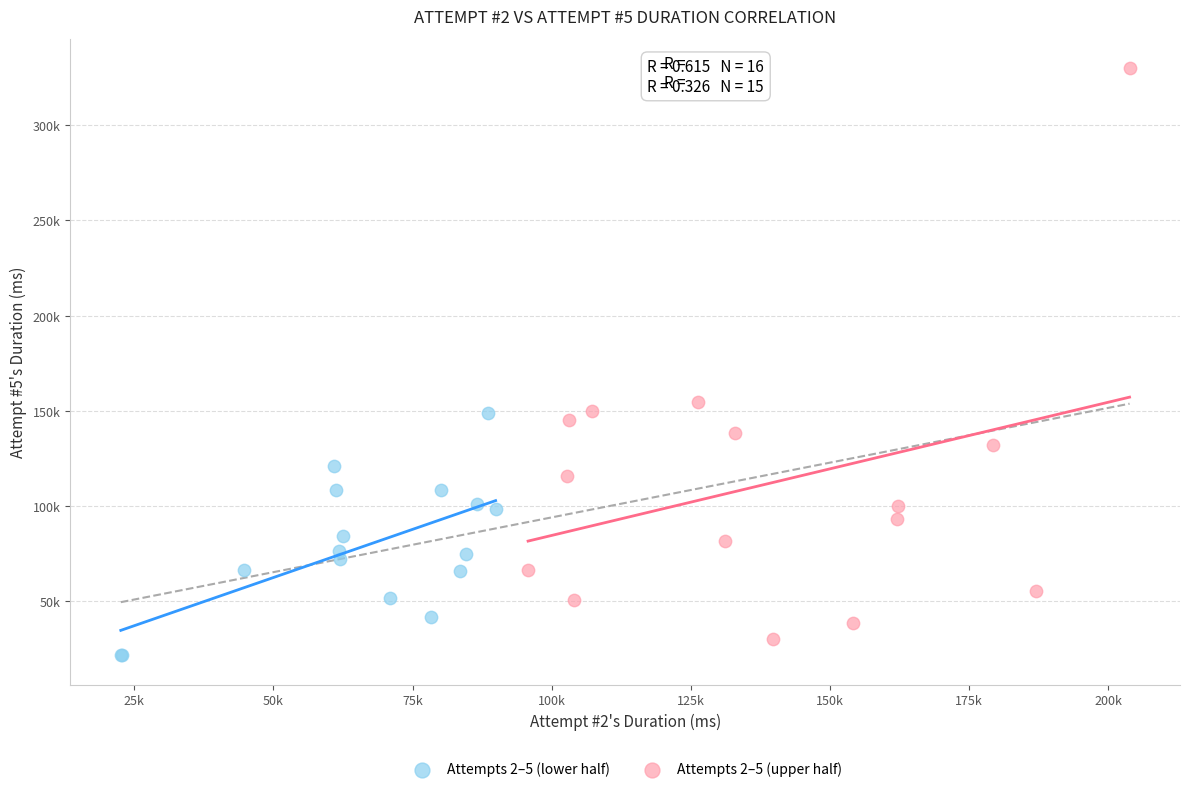

What are all the series names shown in the legend?

Attempts 2–5 (lower half), Attempts 2–5 (upper half)